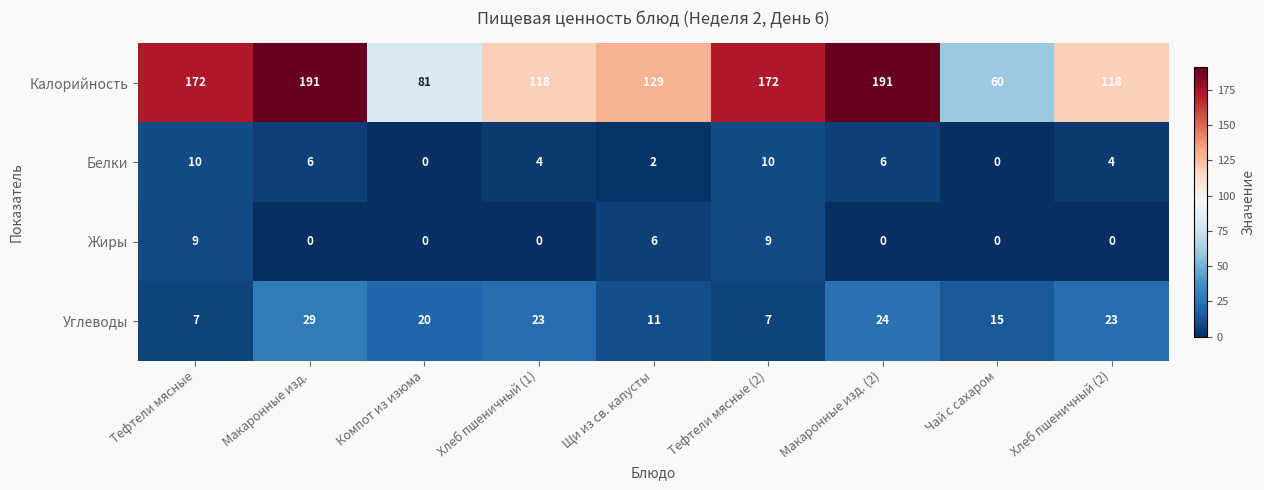

Is it true that Калорийность equals 81 at Компот из изюма?

True